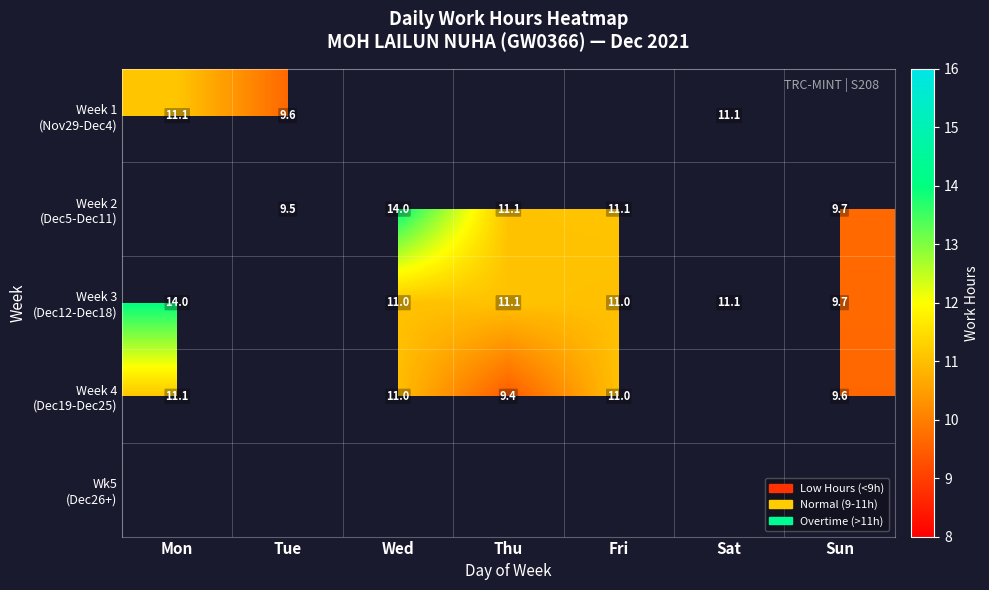

What is the minimum value shown in the chart?

9.4